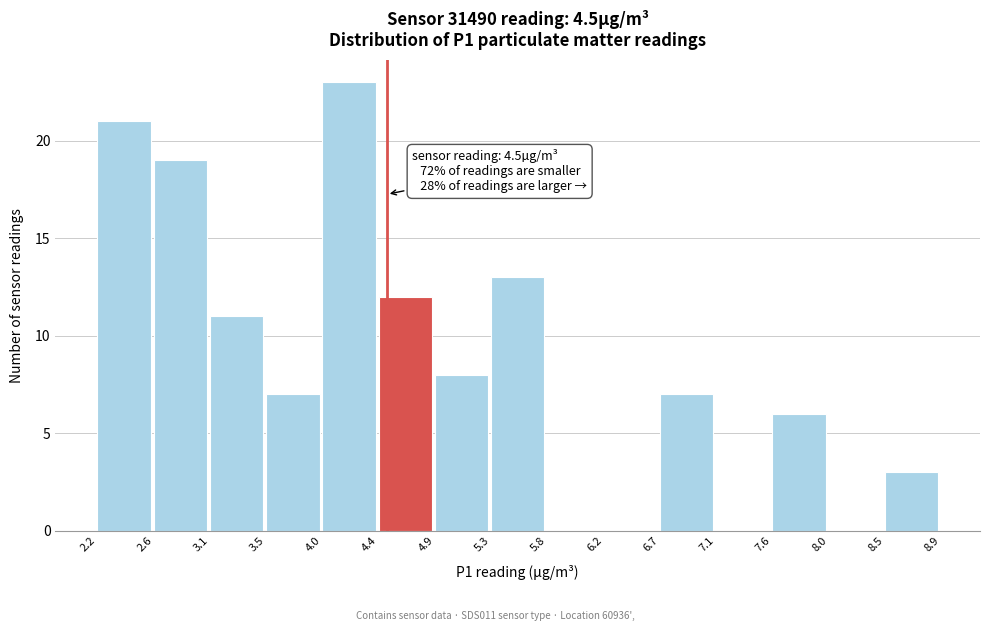

Over which range of the x-axis is the bar tallest?

4.0 to 4.4